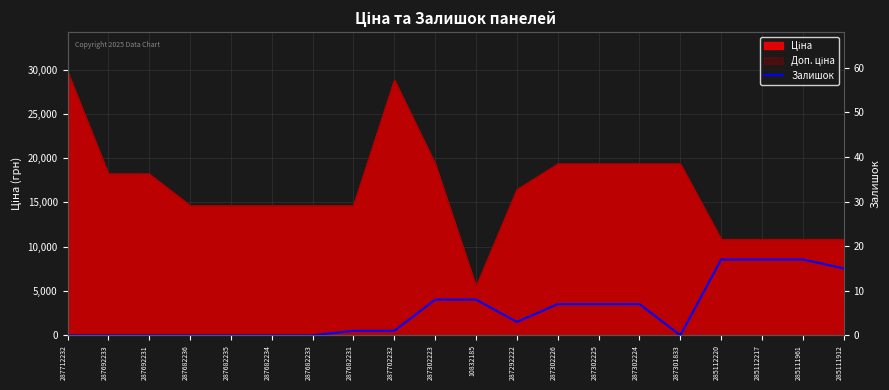

What is the label of the 20th point from the left?

285111912